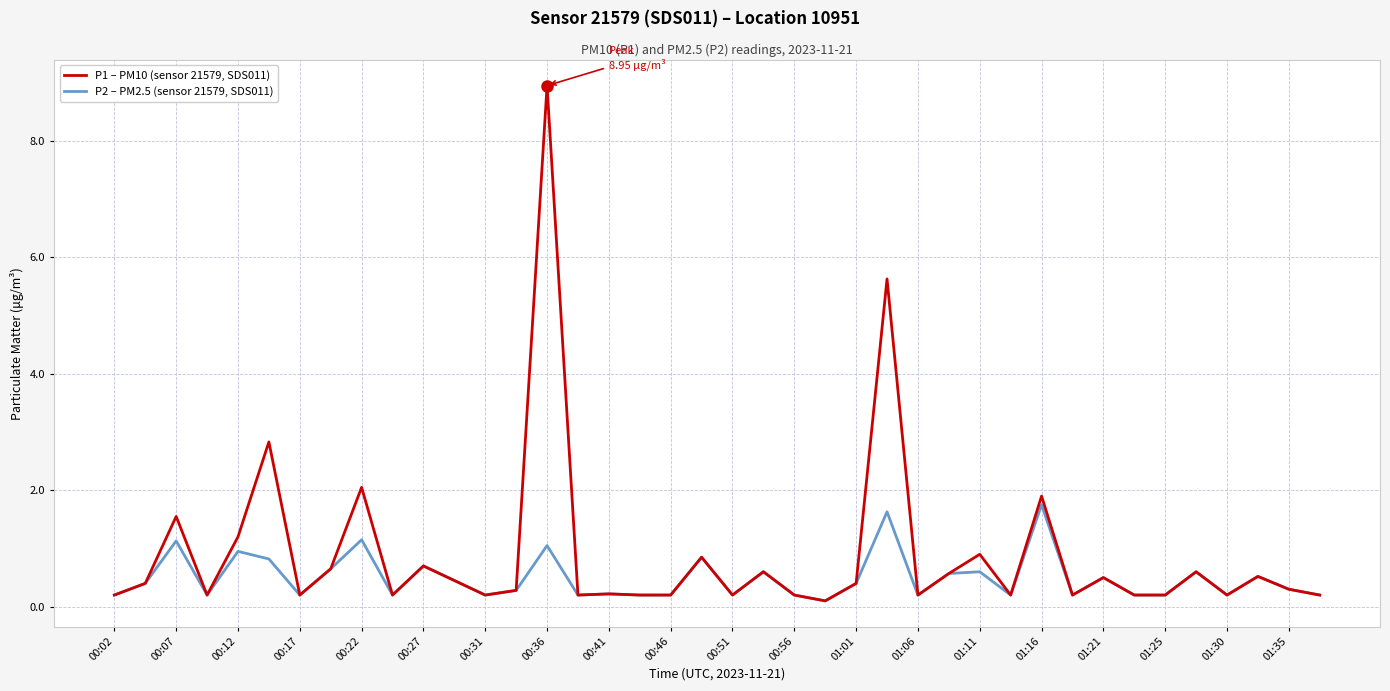

List the series in order of their peak value, lowest first.

P2 – PM2.5 (sensor 21579, SDS011), P1 – PM10 (sensor 21579, SDS011)